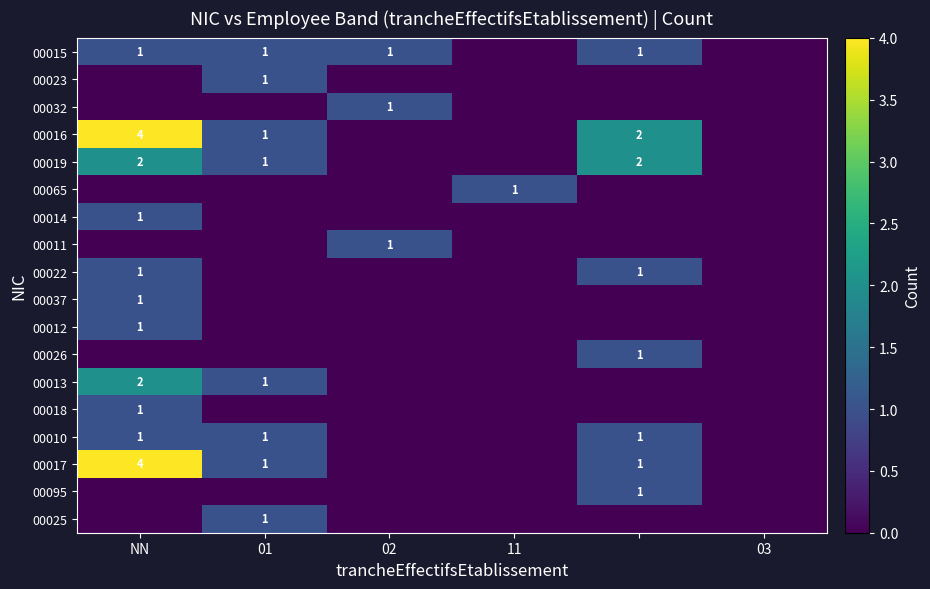

Rank the series at 02 from lowest to highest value.

00023, 00016, 00019, 00065, 00014, 00022, 00037, 00012, 00026, 00013, 00018, 00010, 00017, 00095, 00025, 00015, 00032, 00011